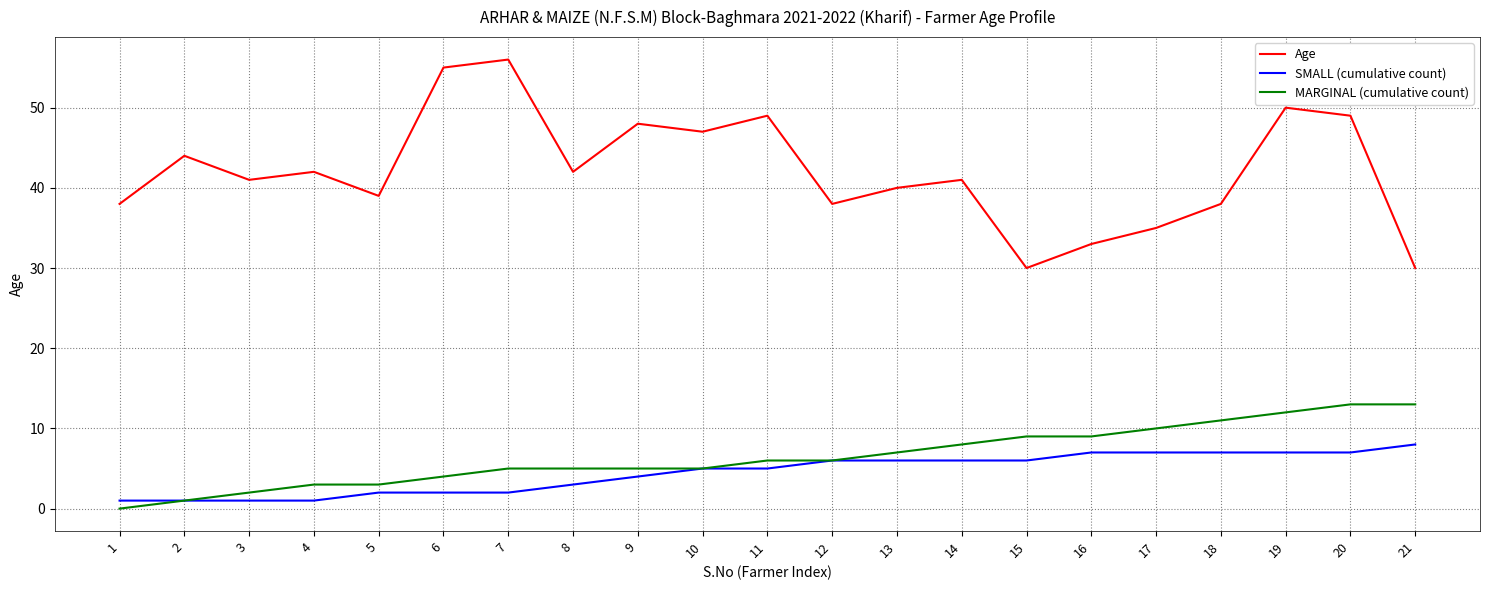

Does the chart have visible grid lines?

Yes